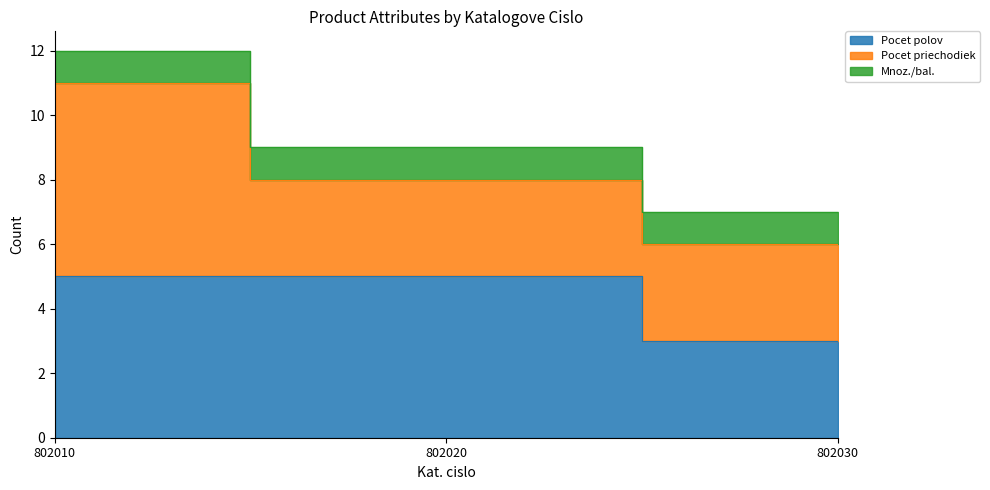

At how many categories does at least one series exceed 4?

2